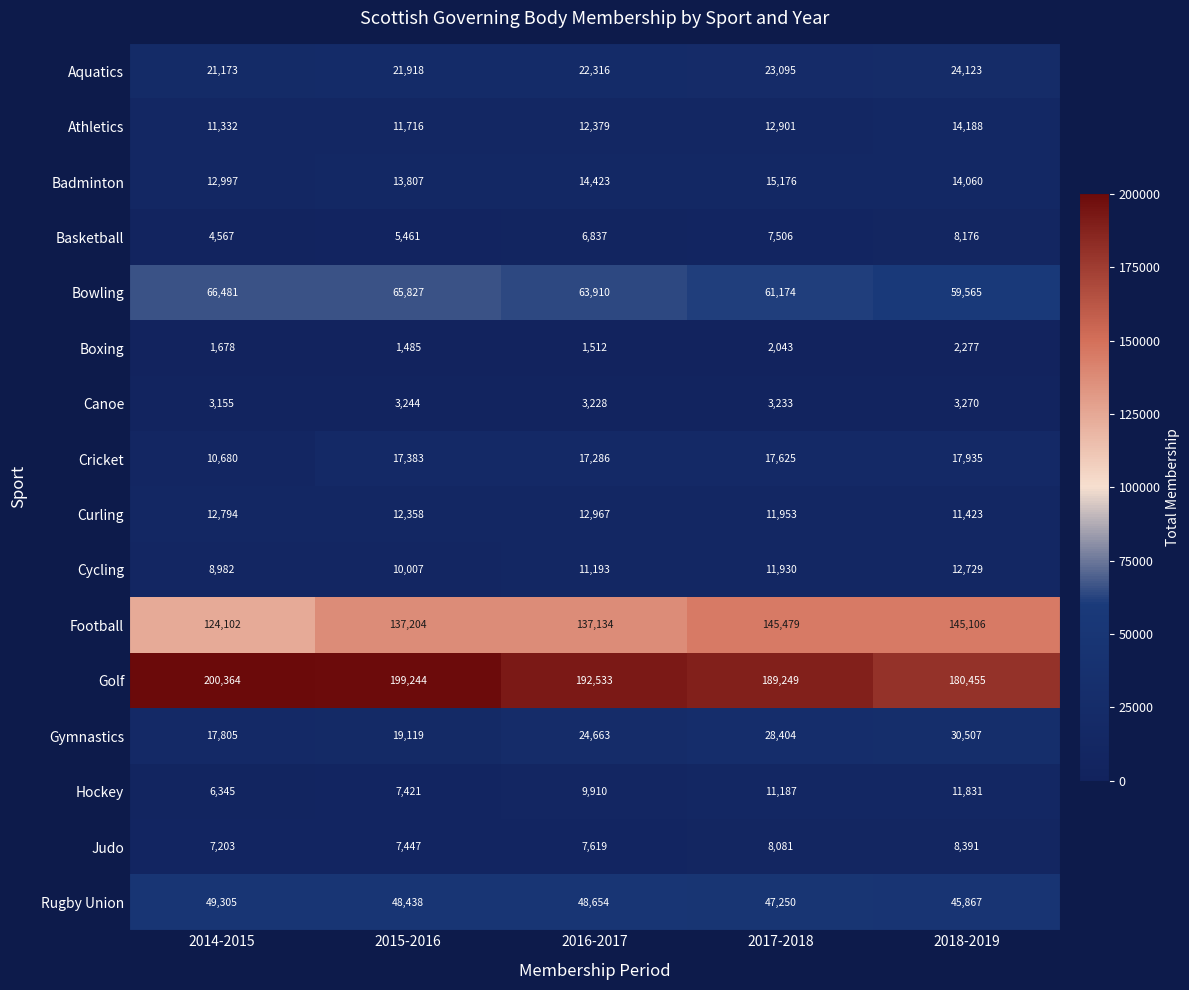

What is the minimum value for Boxing?

1485